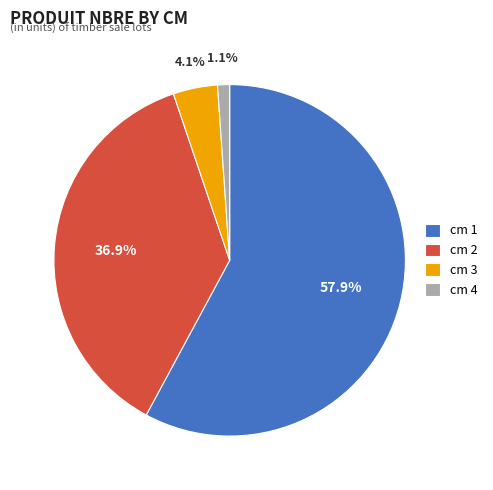

Which slice is the largest?

cm 1